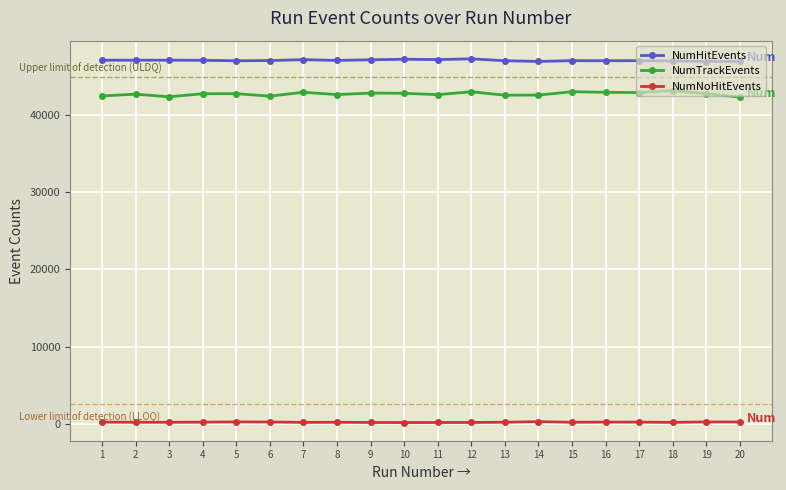

How many lines are shown in the chart?

3